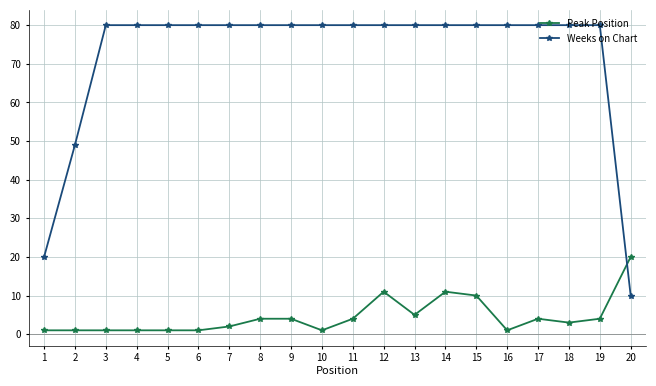

Is it true that Weeks on Chart equals 137 at 4?

False